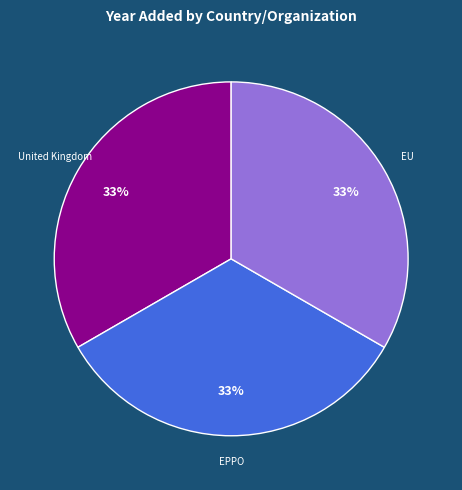

Is there any slice that represents more than half of the pie?

No